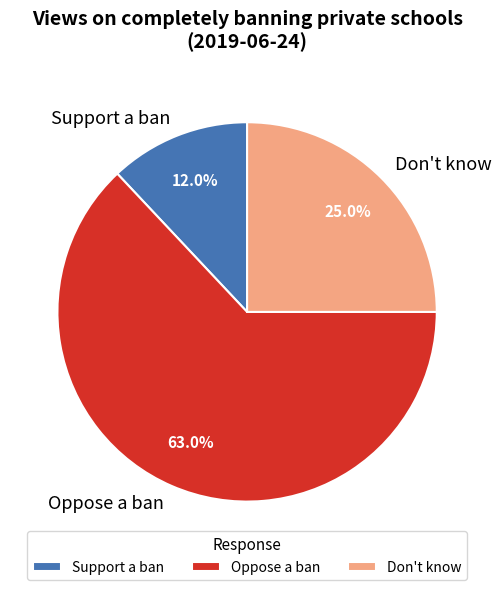

Is the sum of Support a ban and Don't know greater than half?

No